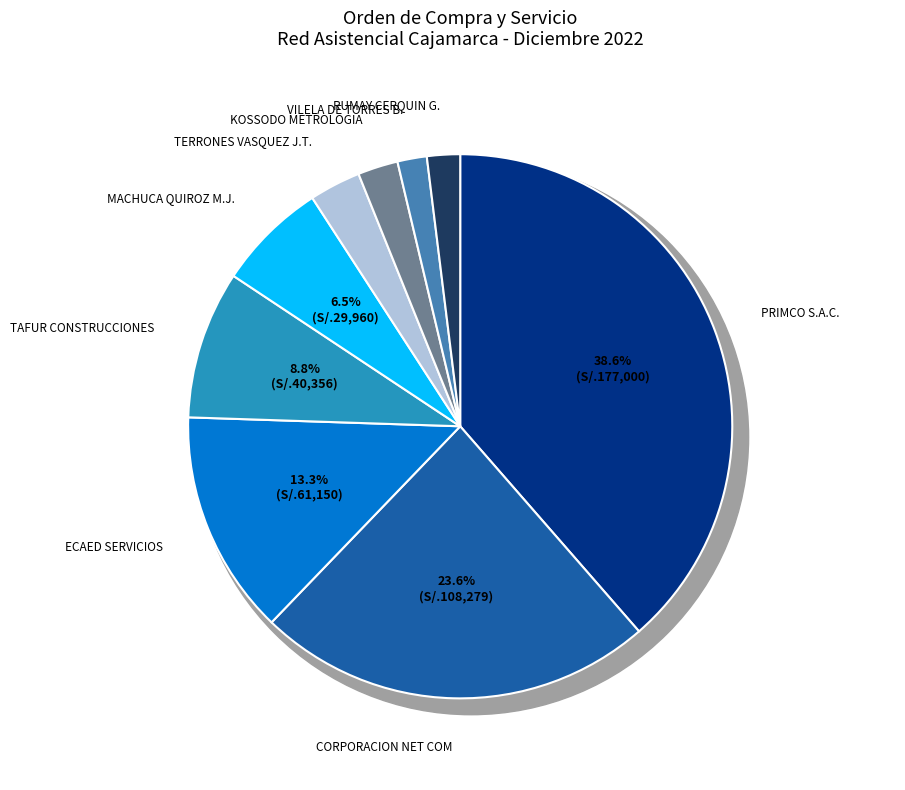

To the nearest percent, what percentage of the pie is RUMAY CERQUIN GONZALO?

2%